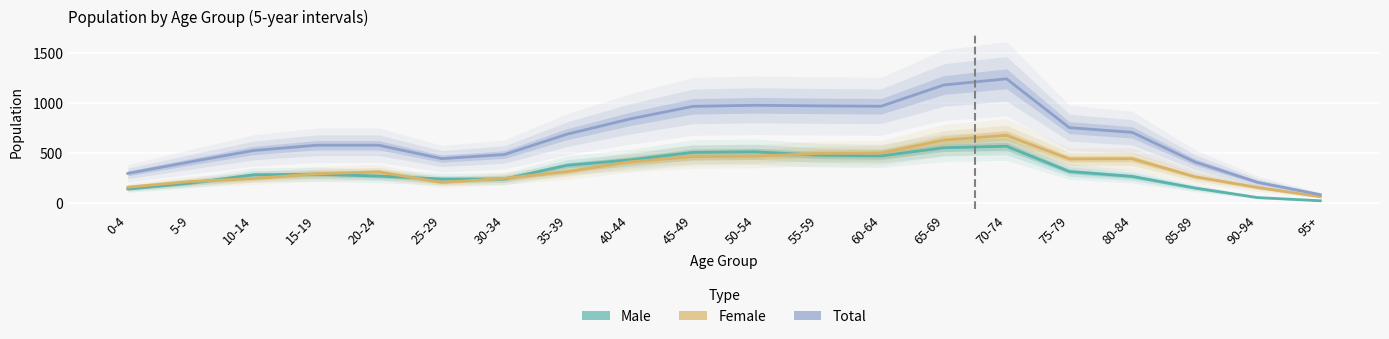

Which has a higher value, 35-39 or 85-89?

35-39